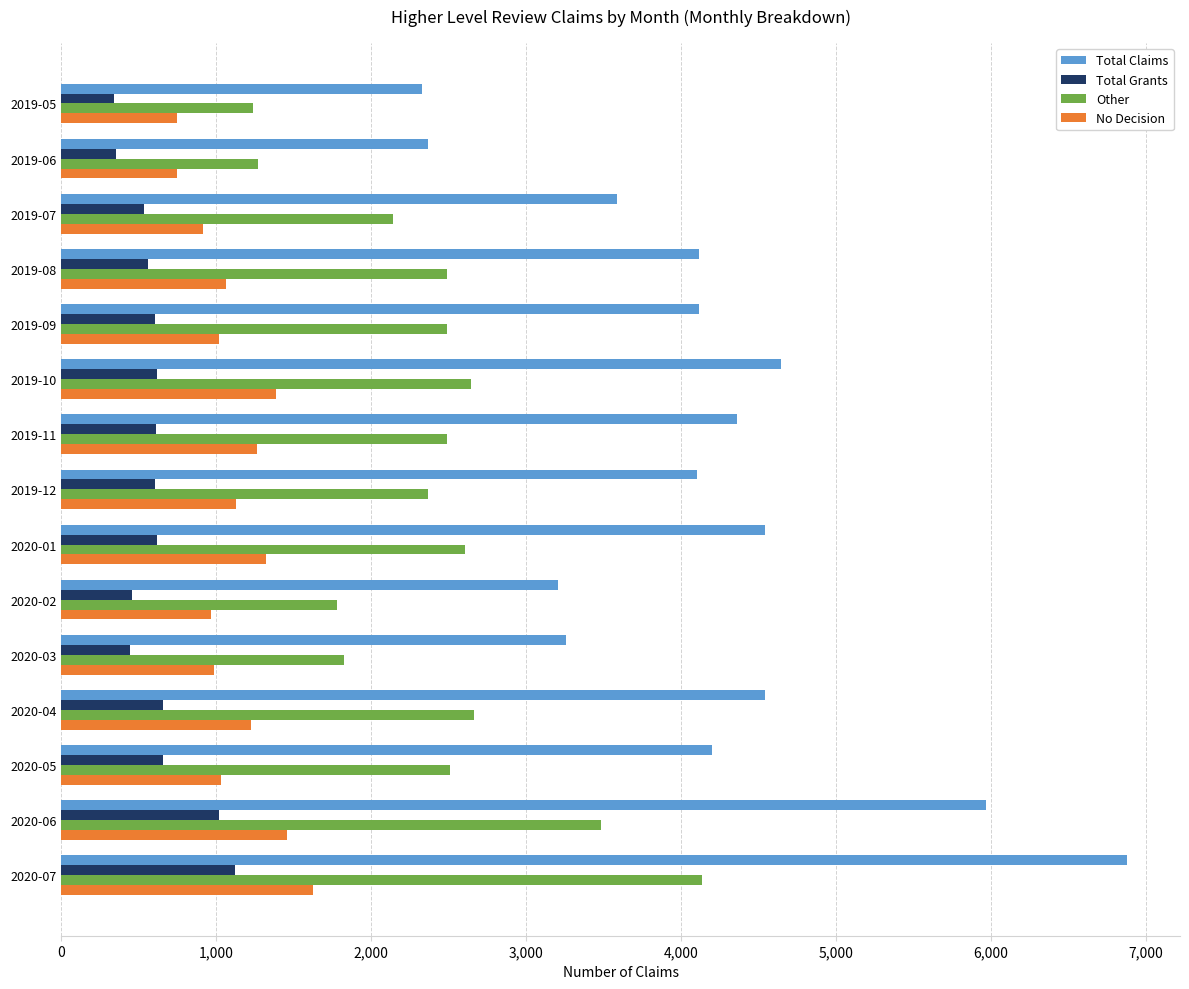

Which category has the highest value across all series?

2020-07